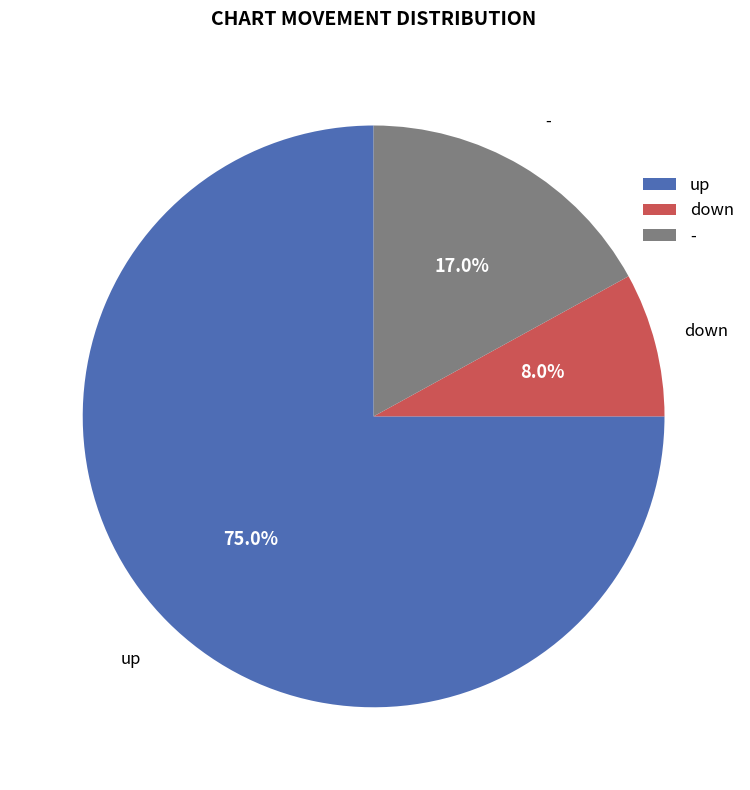

Combined, what portion of the pie is up and down?

83.0%